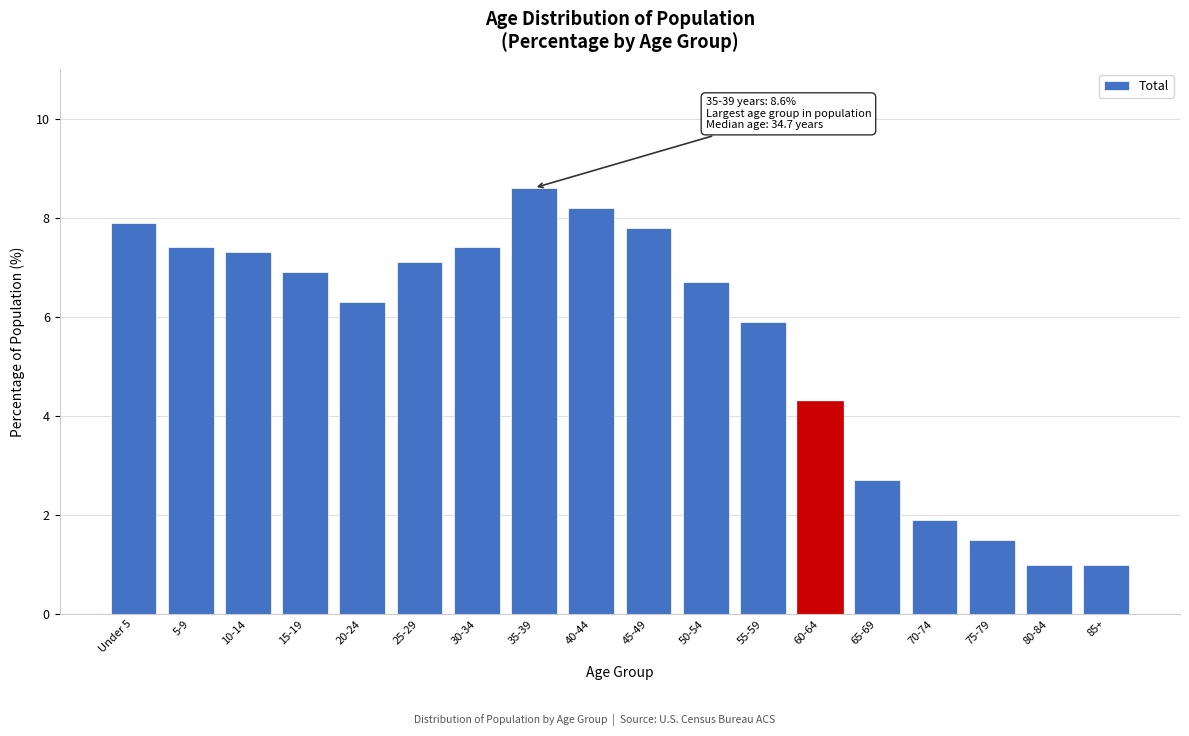

Reading right to left, list all the values displayed in this chart.

85+=1.0	80-84=1.0	75-79=1.5	70-74=1.9	65-69=2.7	60-64=4.3	55-59=5.9	50-54=6.7	45-49=7.8	40-44=8.2	35-39=8.6	30-34=7.4	25-29=7.1	20-24=6.3	15-19=6.9	10-14=7.3	5-9=7.4	Under 5=7.9